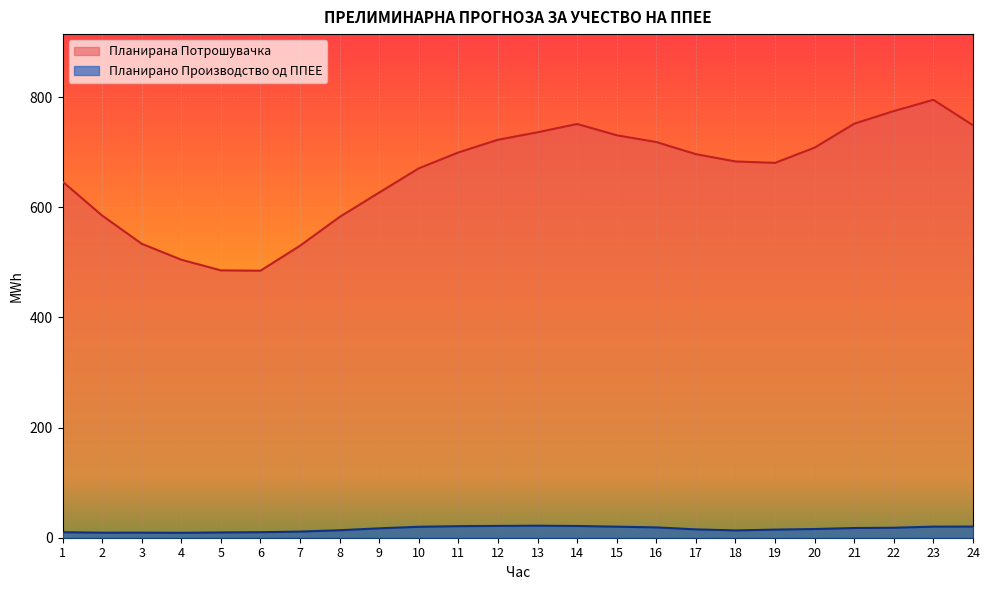

The value of Планирано Производство од ППЕЕ at 7 is 19.5. True or false?

False